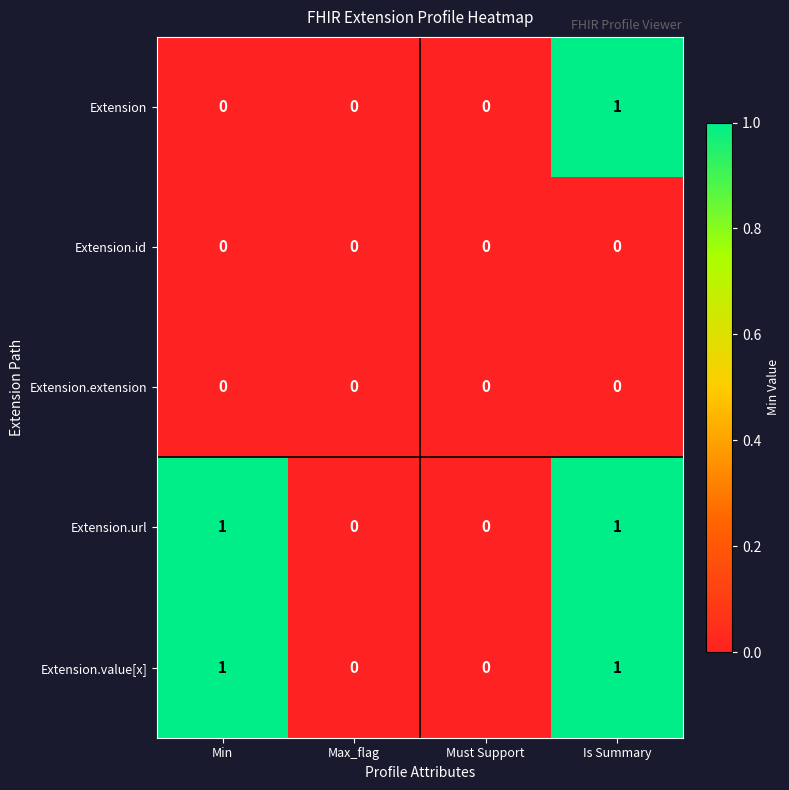

The value of Extension.extension at Min is 0. True or false?

True